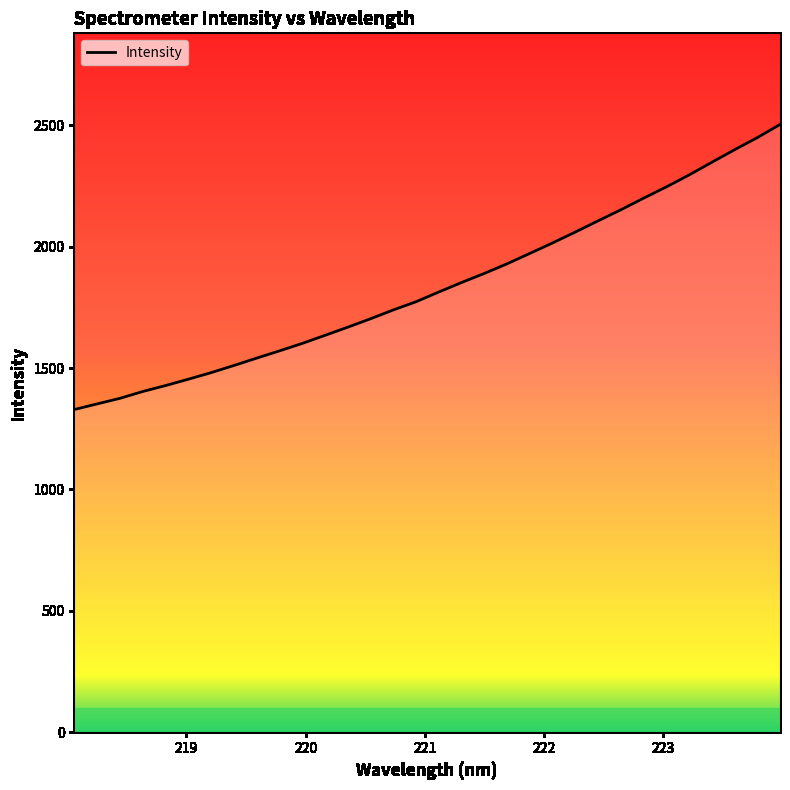

How many lines are shown in the chart?

1